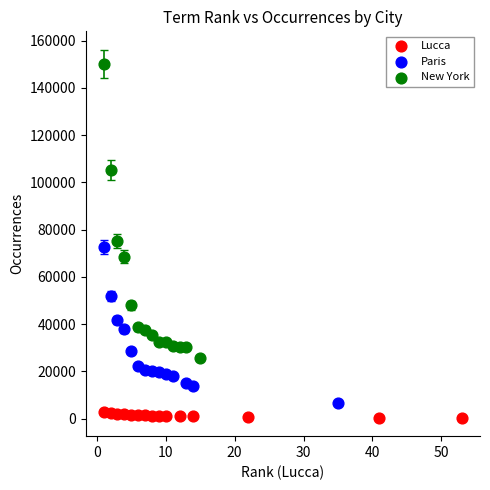

What are all the series names shown in the legend?

Lucca, Paris, New York